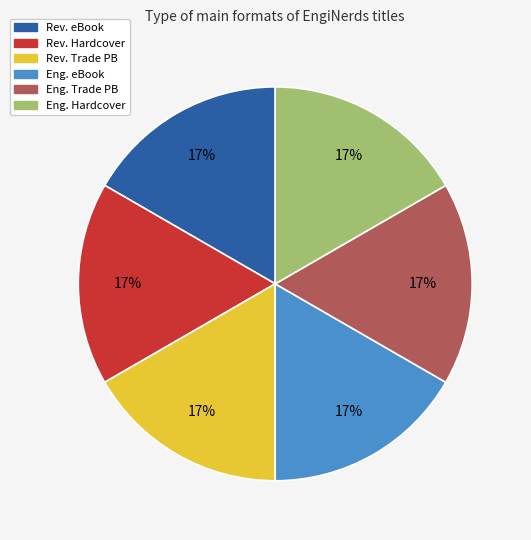

What is the ratio of the value at Rev. Trade PB to the value at Eng. Hardcover?

1.0